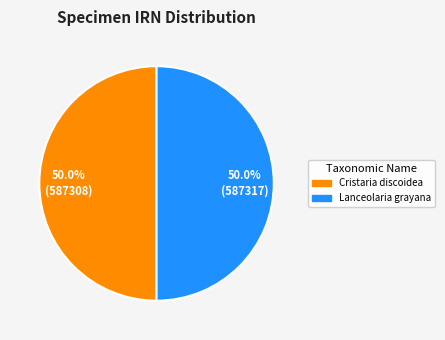

Count the number of slices in the pie.

2